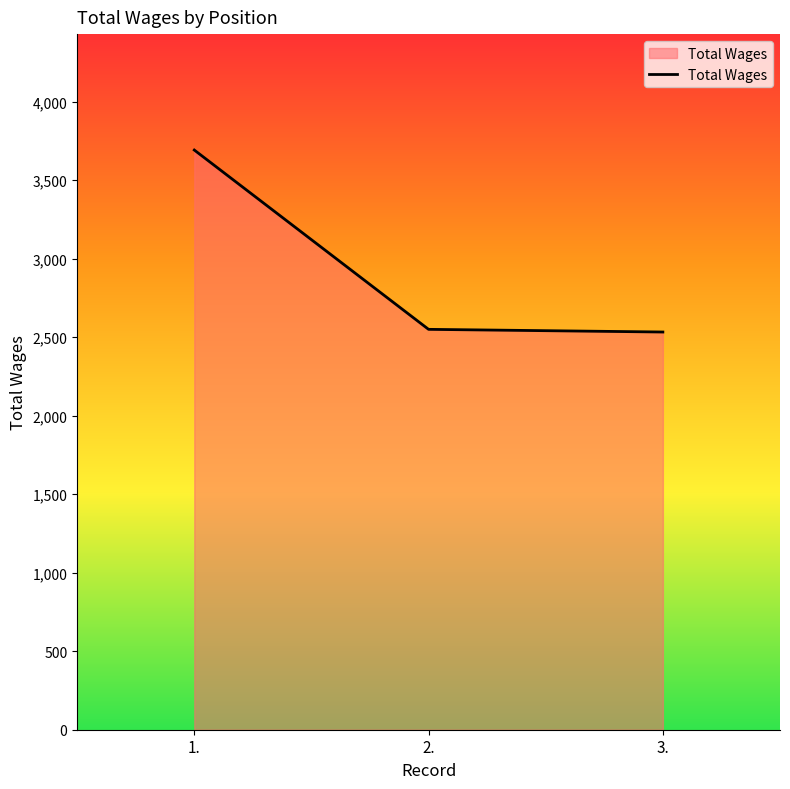

What is the difference between the values at 1. and 3.?

1159